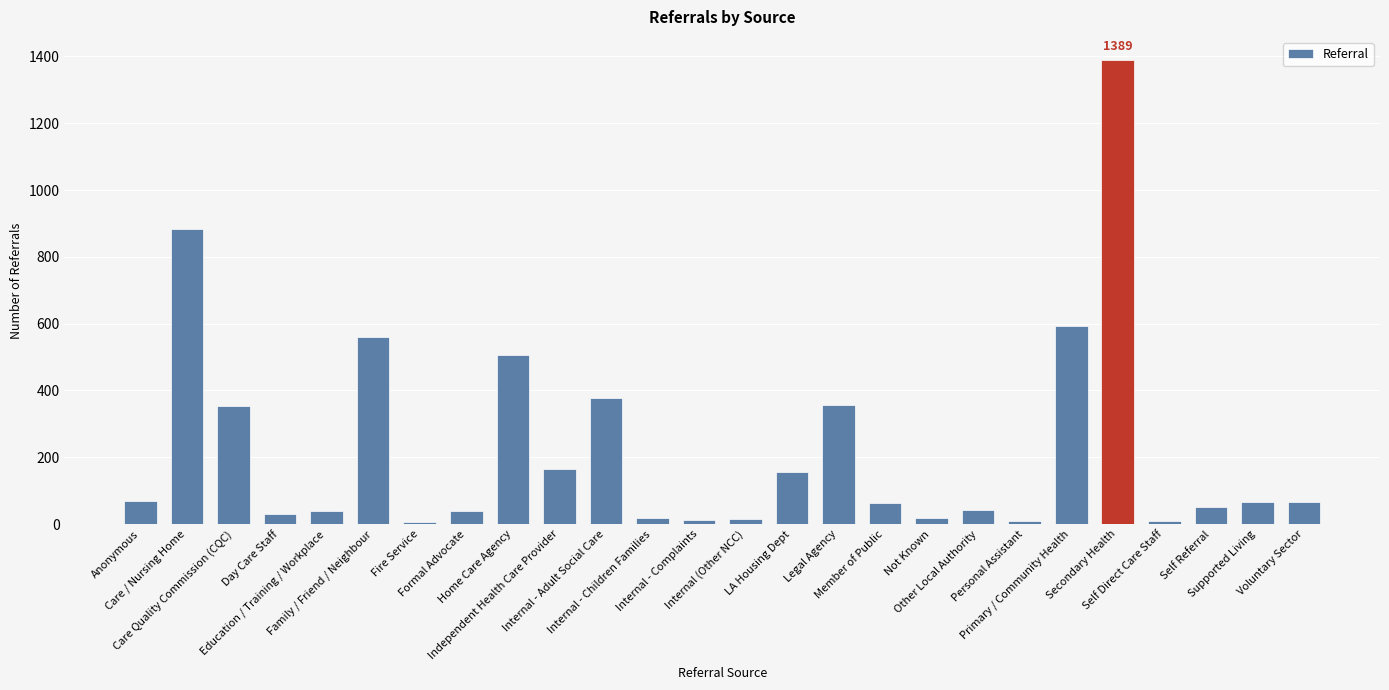

What is the difference between the second highest and second lowest values?

875